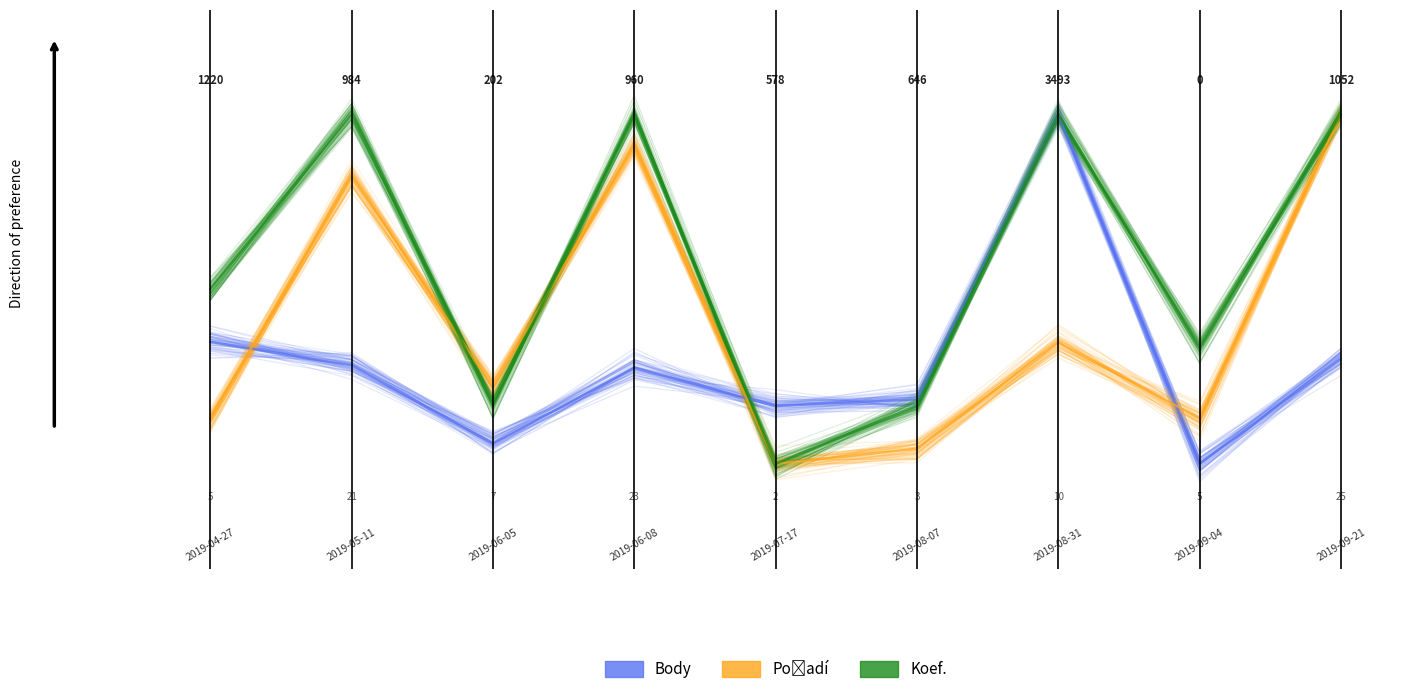

What is the spread (max minus min) of values at 2019-06-08?

0.7